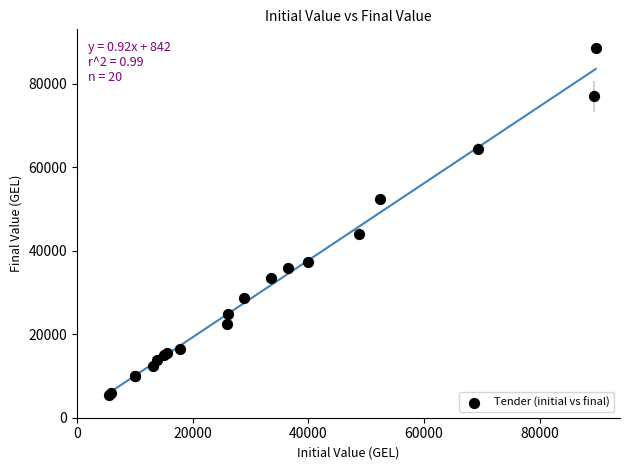

What Y value in the scatter plot is closest to 47026?

44000.0